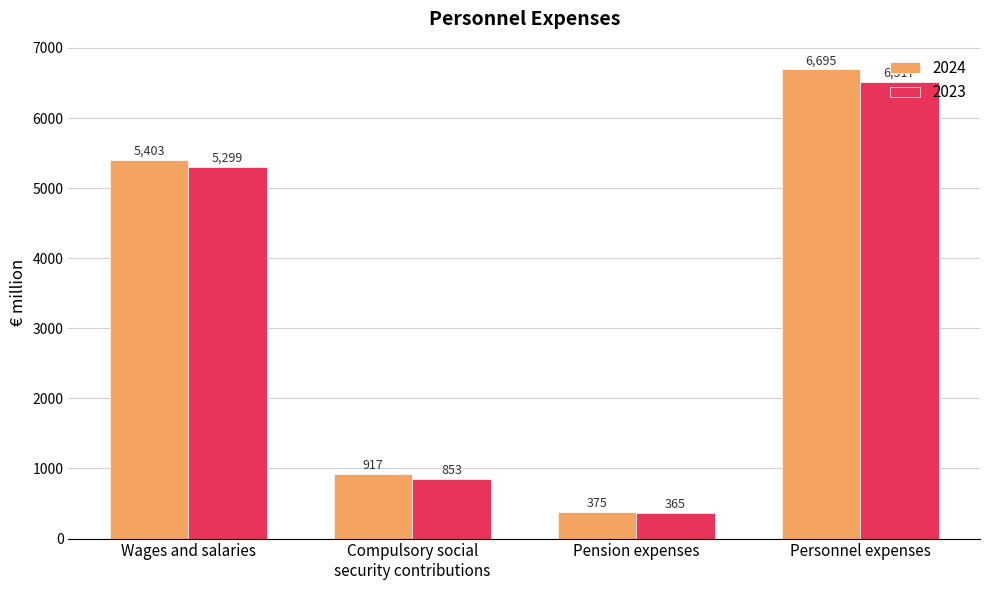

List the series in order of their peak value, highest first.

2024, 2023